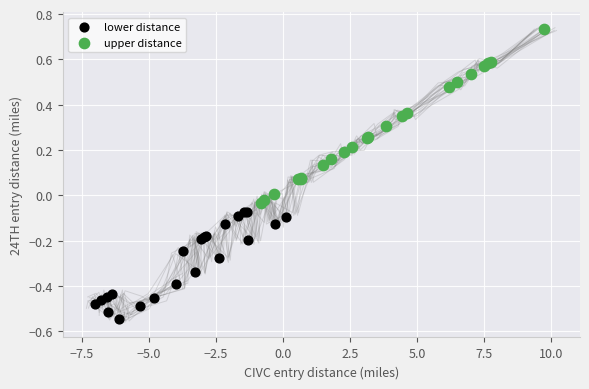

Which series reaches the maximum Y coordinate?

upper distance